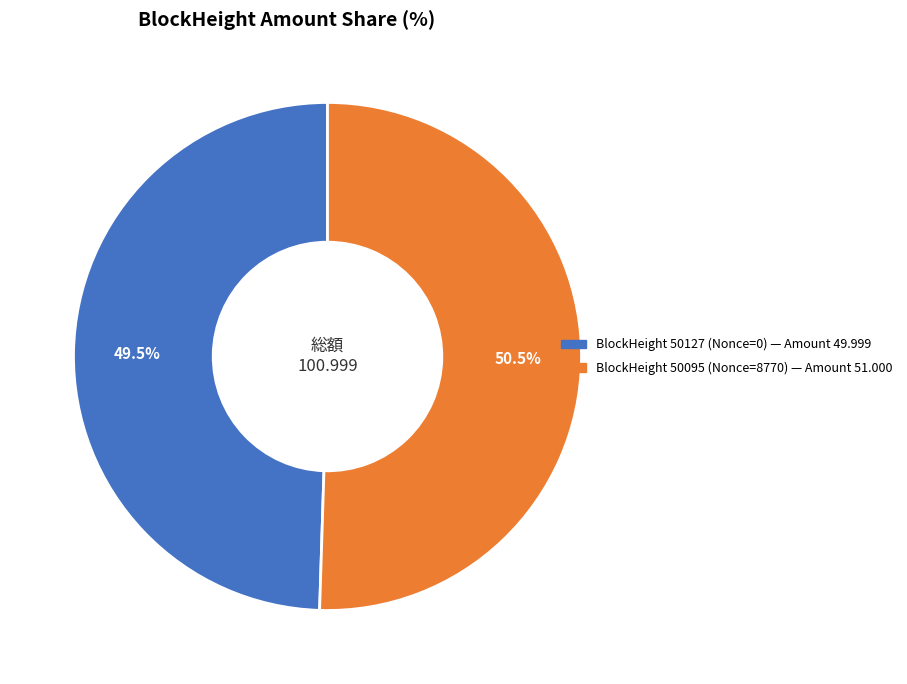

How many slices are in this pie chart?

2